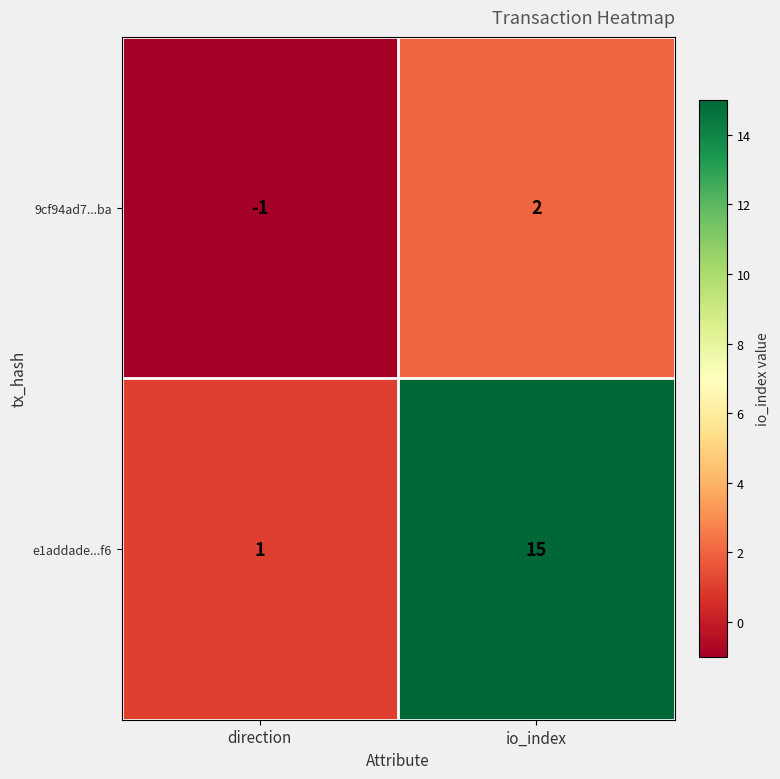

List the series in order of their overall mean, highest first.

e1addade...f6, 9cf94ad7...ba